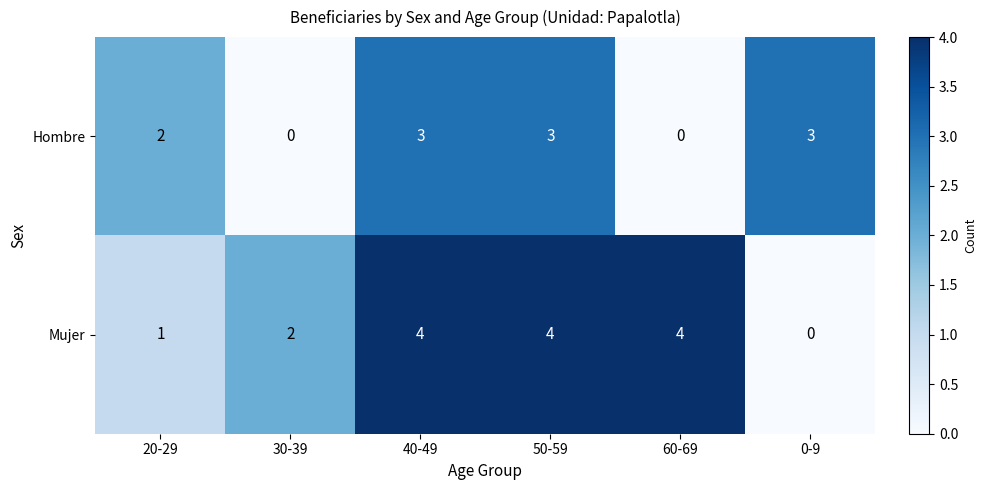

Between 30-39 and 60-69, which series saw the biggest shift?

Mujer